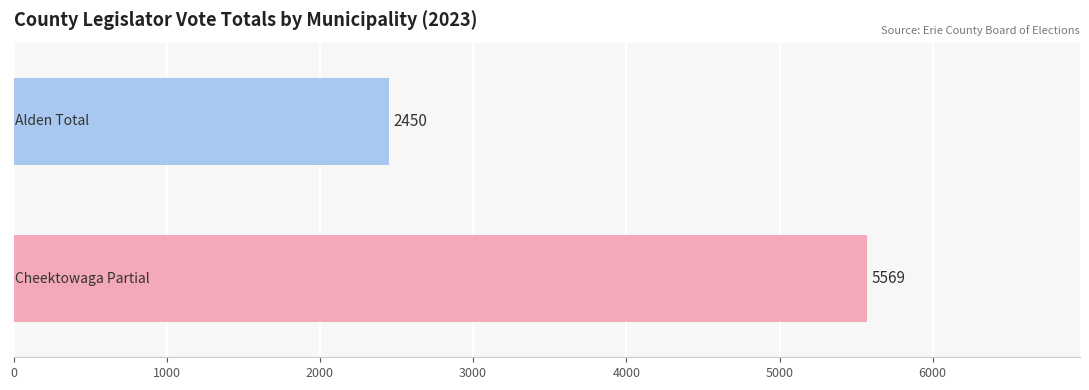

Reading bottom to top, list all the values displayed in this chart.

5569	2450